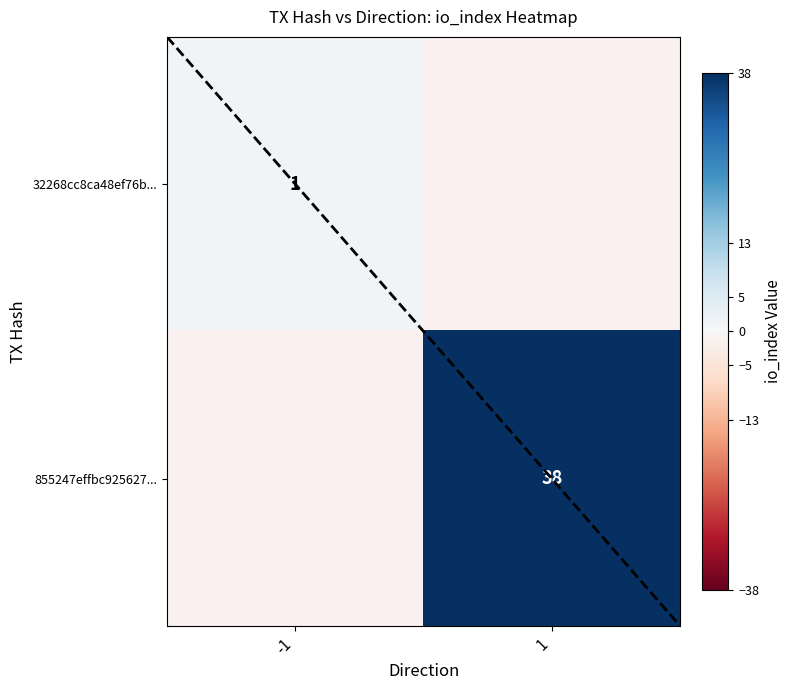

The 855247effbc925627... series shows 65 at 1. True or false?

False